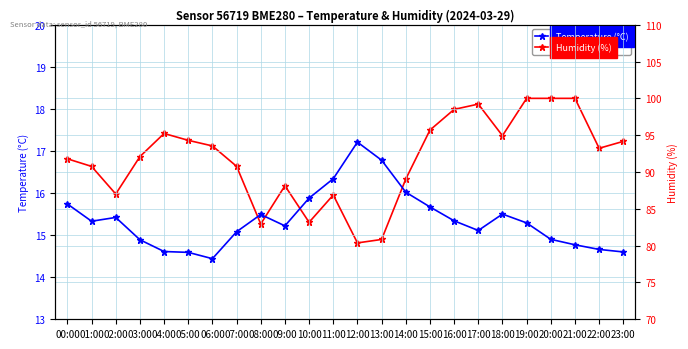

In Humidity (%), how many points are higher than both neighbors (excluding endpoints)?

4